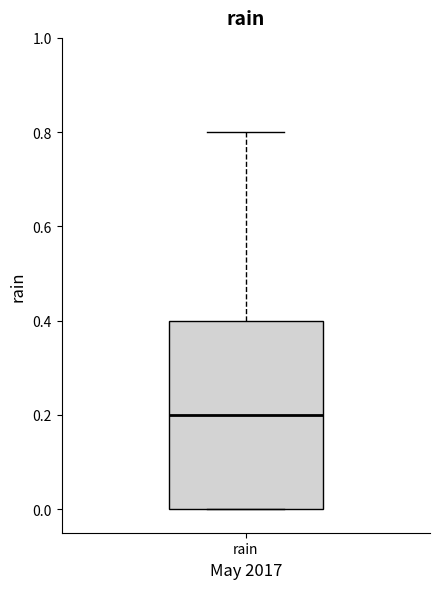

Where does the median line of the box for rain sit on the y-axis? The values are not printed on the chart, so give them approximately, as read against the axis.

0.2